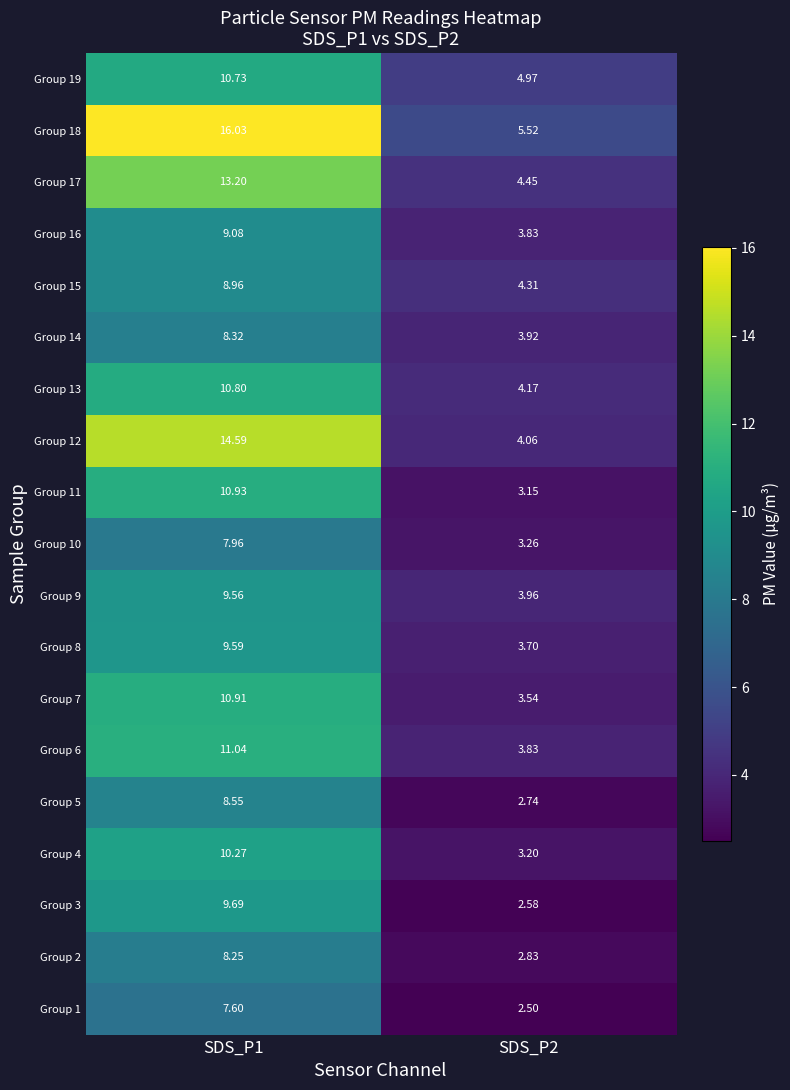

Is the value of Group 7 at SDS_P2 greater than the value of Group 11 at SDS_P2?

Yes